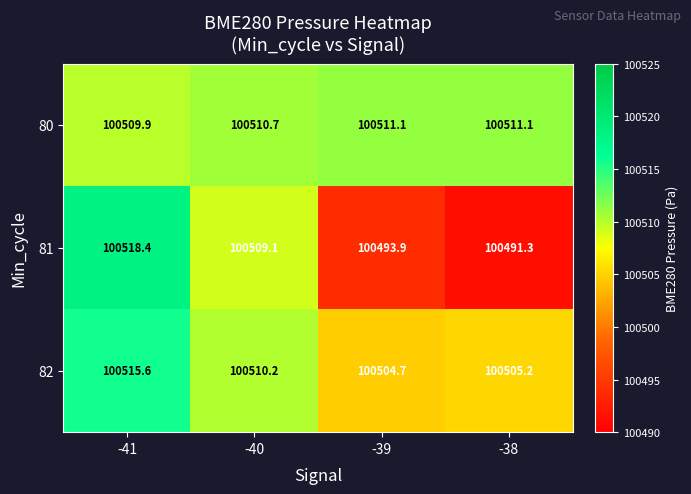

Which series has the largest range (max minus min)?

81